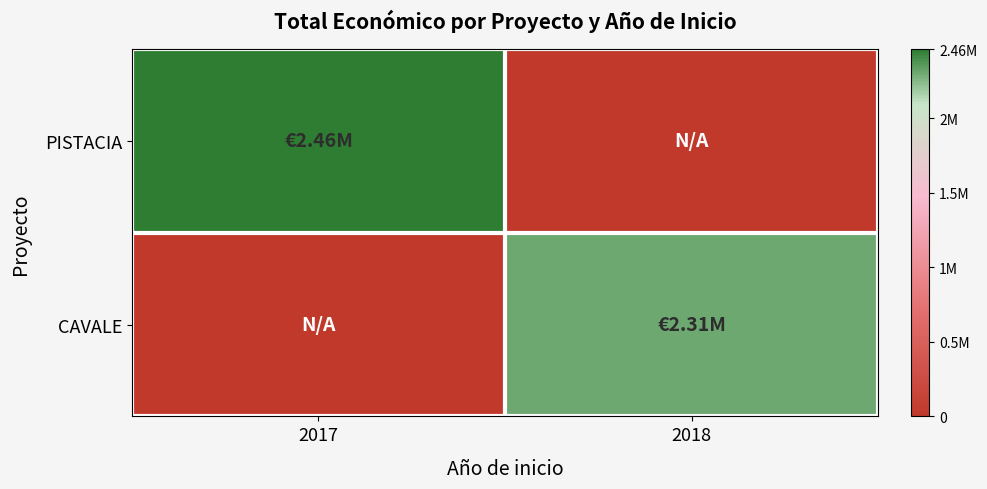

Which series changed the most between 2017 and 2018?

PISTACIA